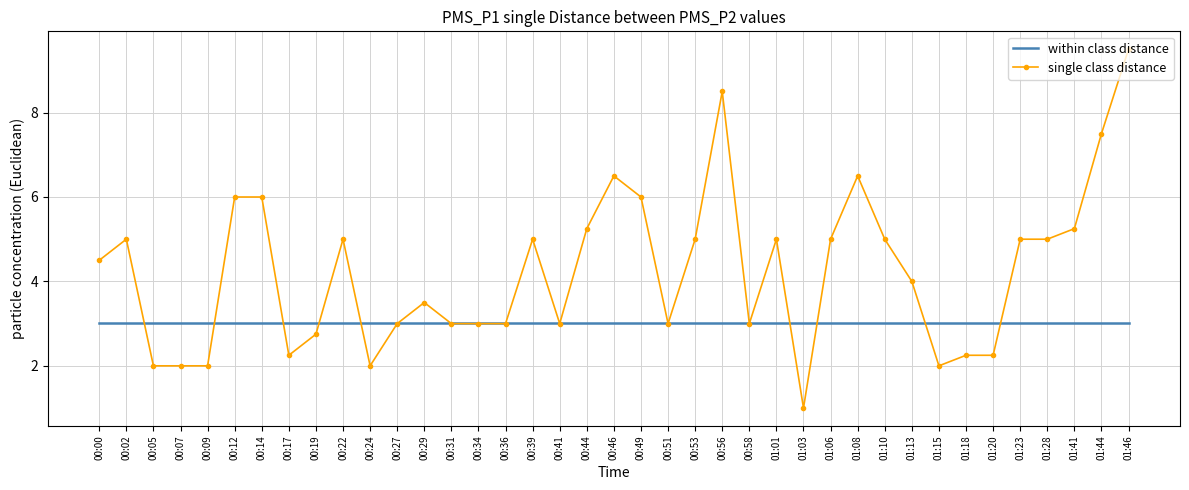

What value does the single class distance series have at 00:53?

5.0